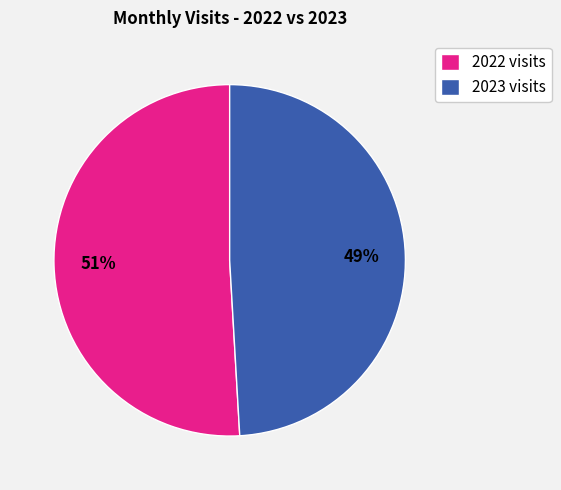

Which slice represents more than half of the pie?

2022 visits